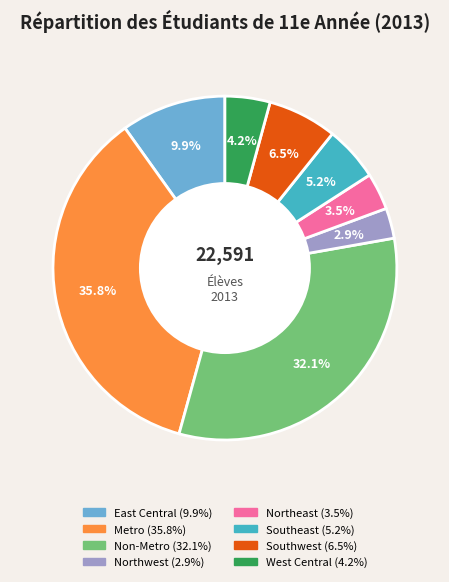

Between East Central and Non-Metro, which is larger?

Non-Metro